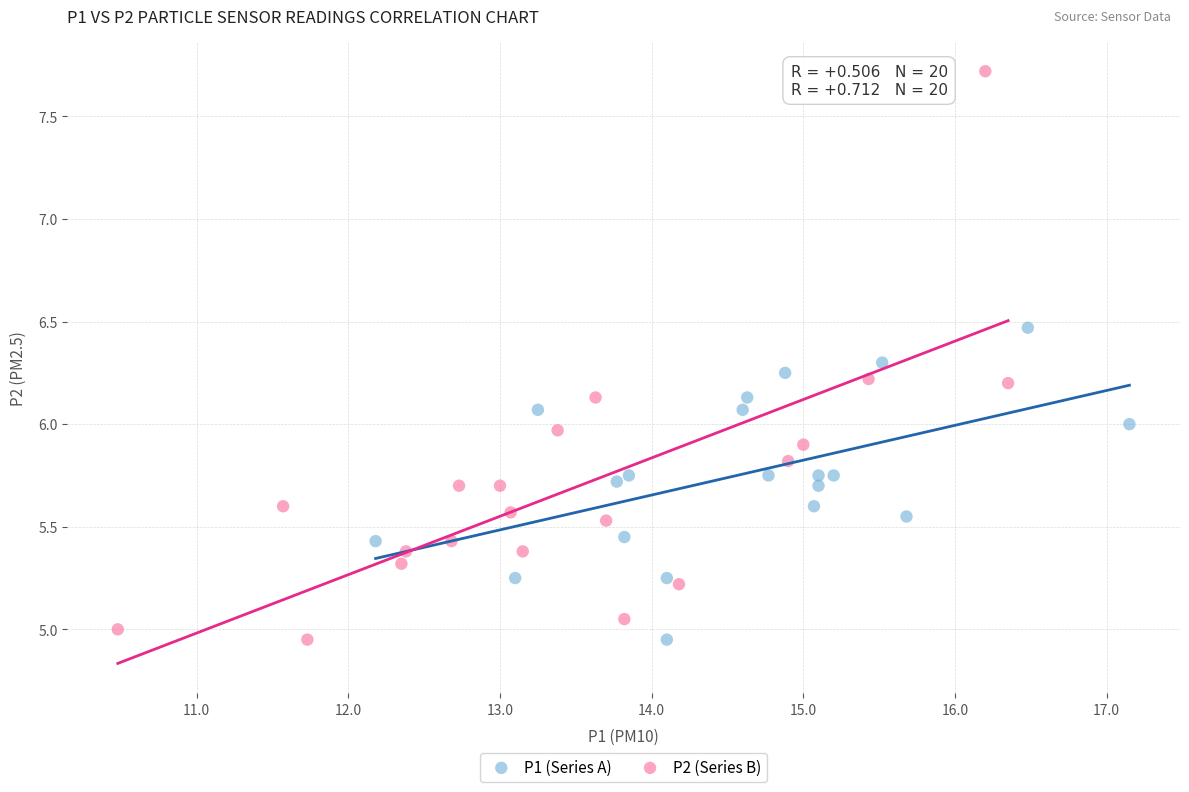

Which series has the largest Y range (max minus min)?

P2 (Series B)